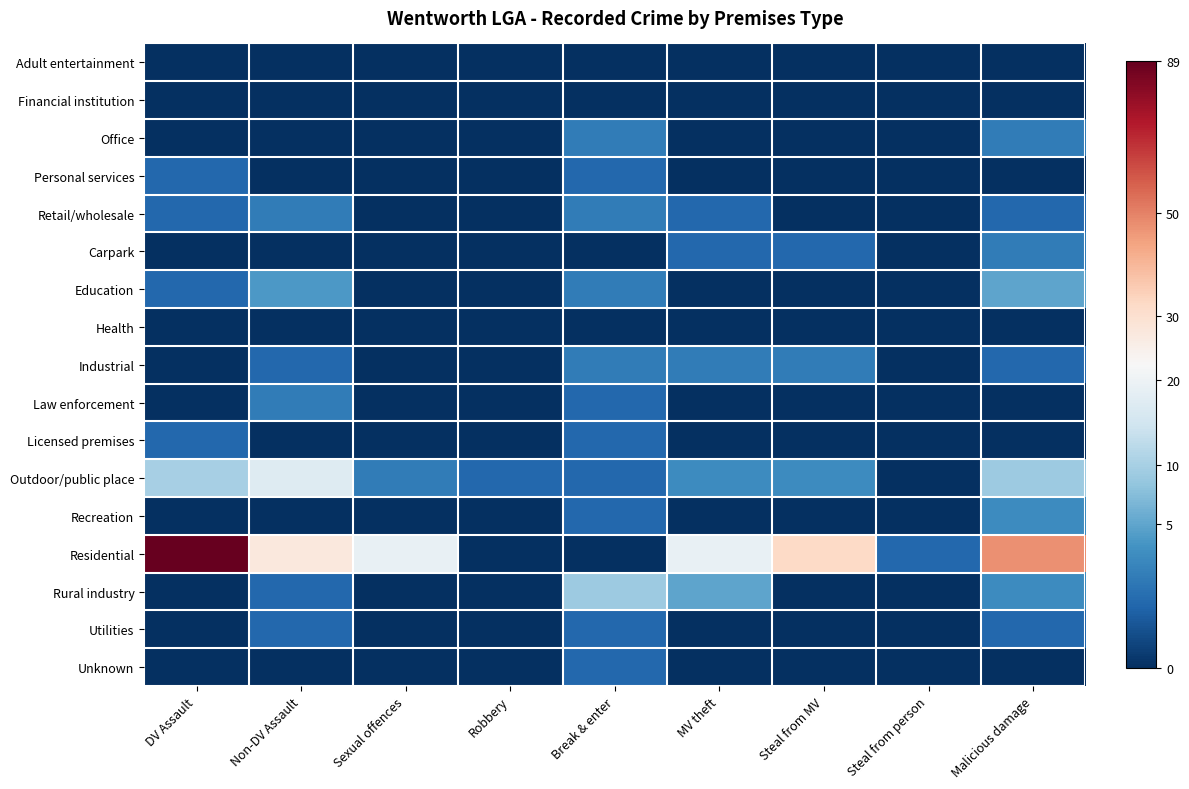

Between DV Assault and Steal from person, which is larger?

DV Assault